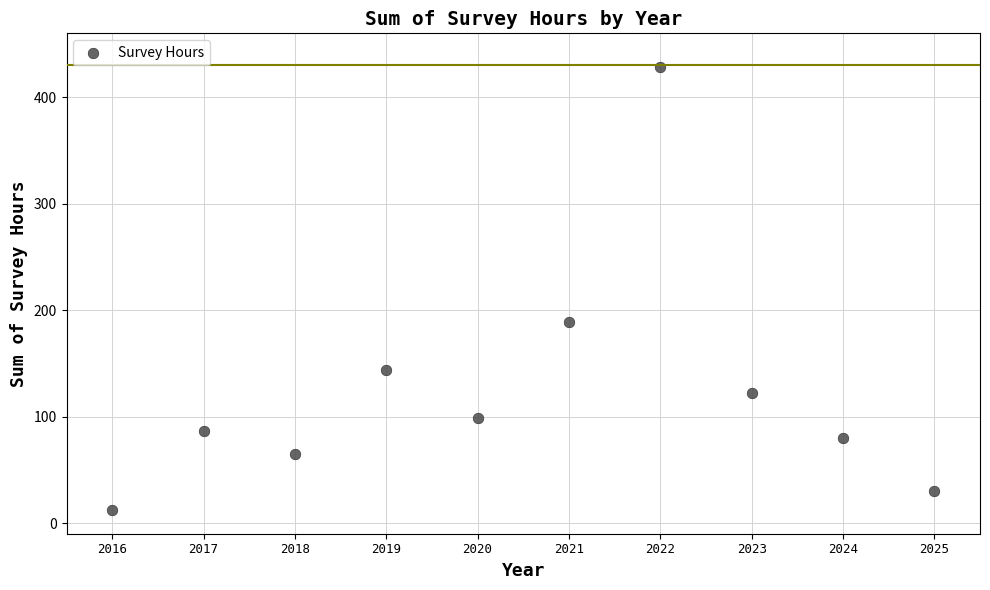

What Y value in the scatter plot is closest to 220?

188.5